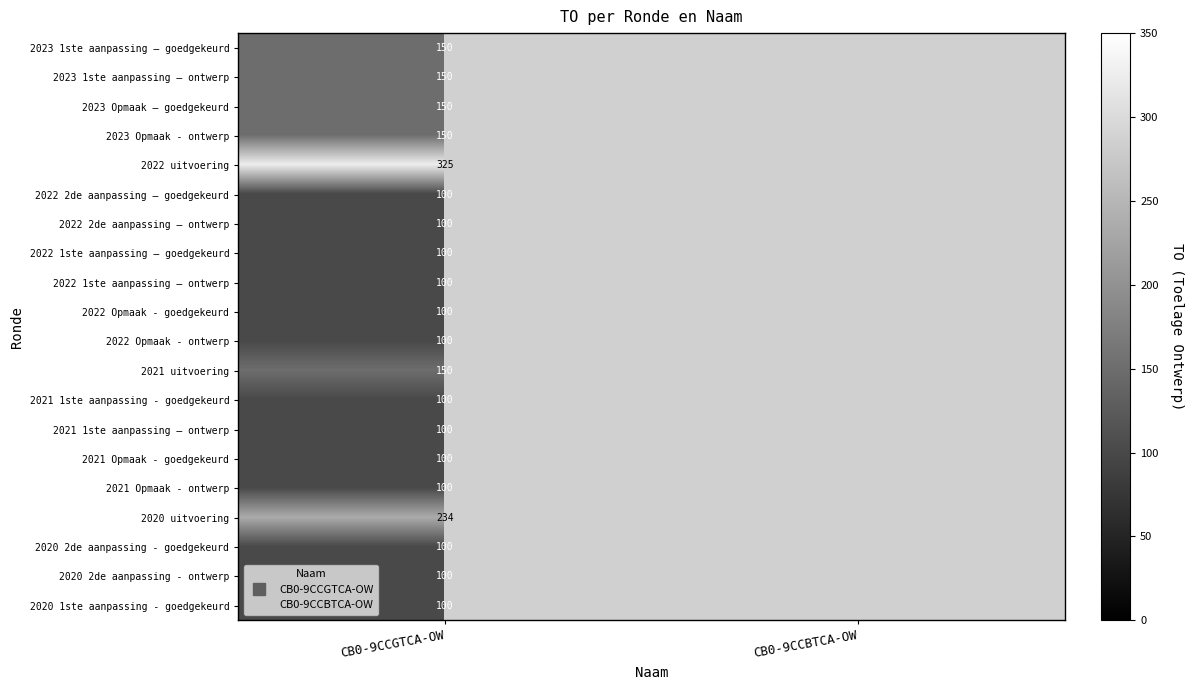

What is the smallest value displayed?

100.0